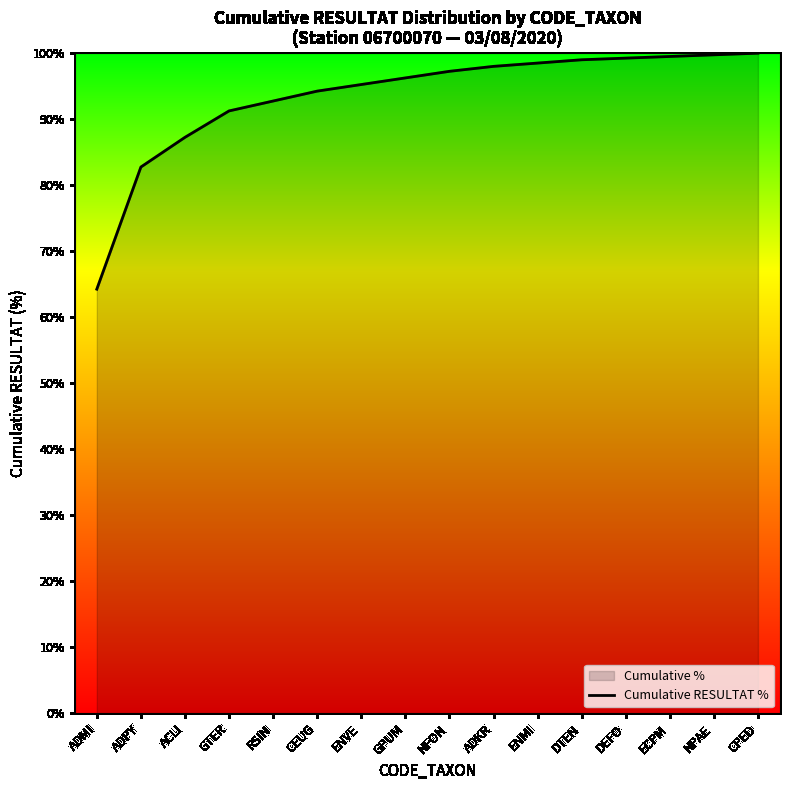

List the labels in order of value, smallest first.

ADMI, ADPY, ACLI, GTER, RSIN, CEUG, ENVE, GPUM, NFON, ADKR, ENMI, DTEN, DEFO, ECPM, NPAE, CPED